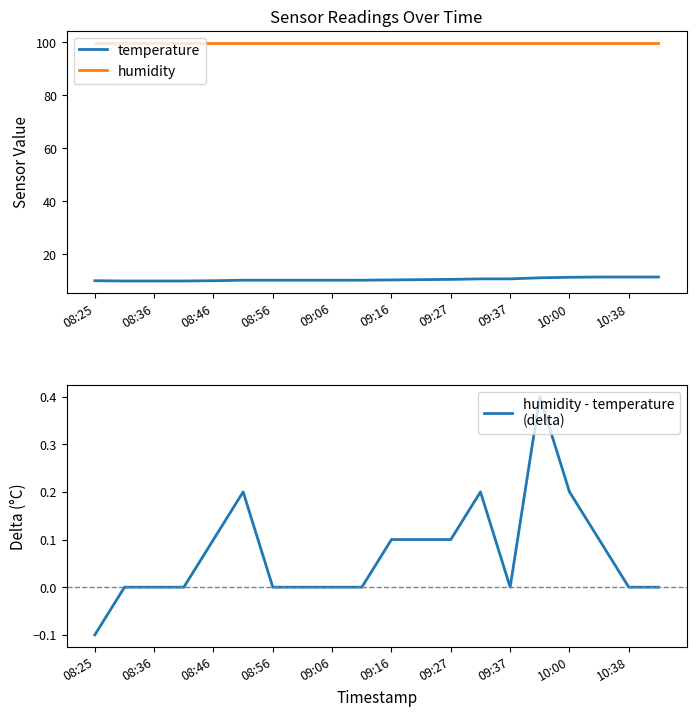

The value of temperature at 10:38 is 4.0. True or false?

False